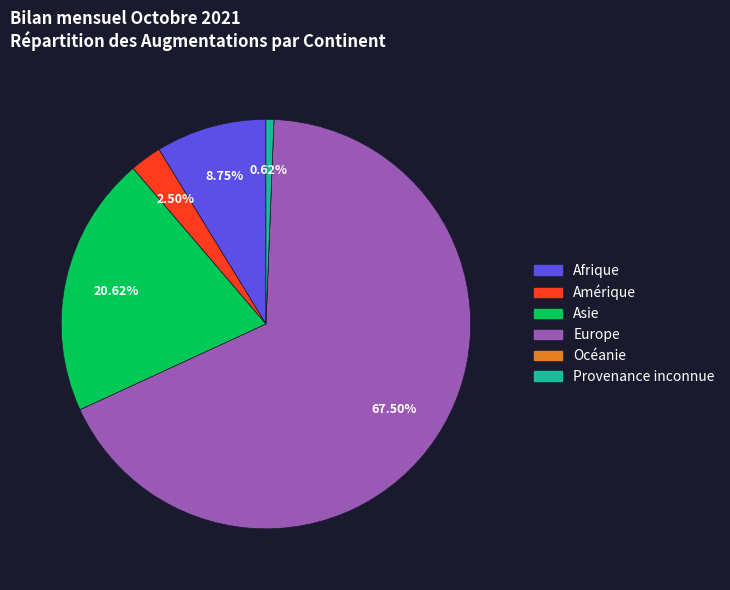

Is there a majority slice in this chart?

Yes